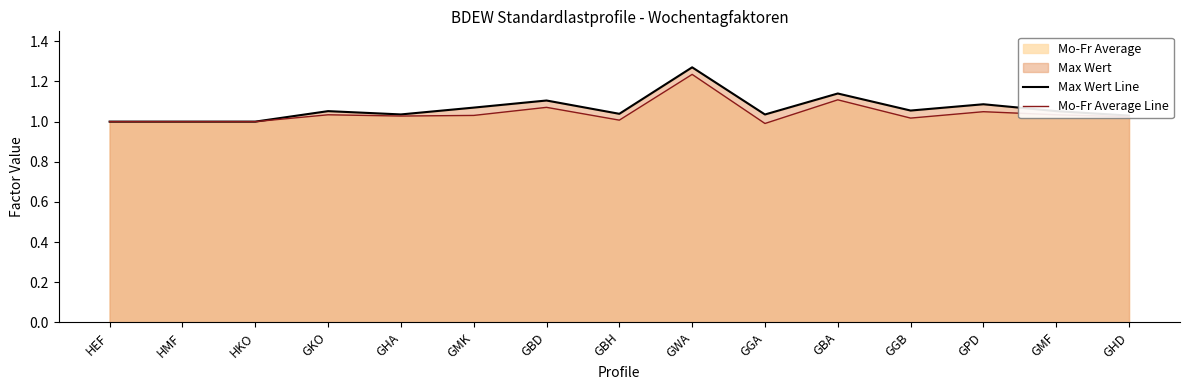

The Max Wert Line series shows 1.9 at GGA. True or false?

False